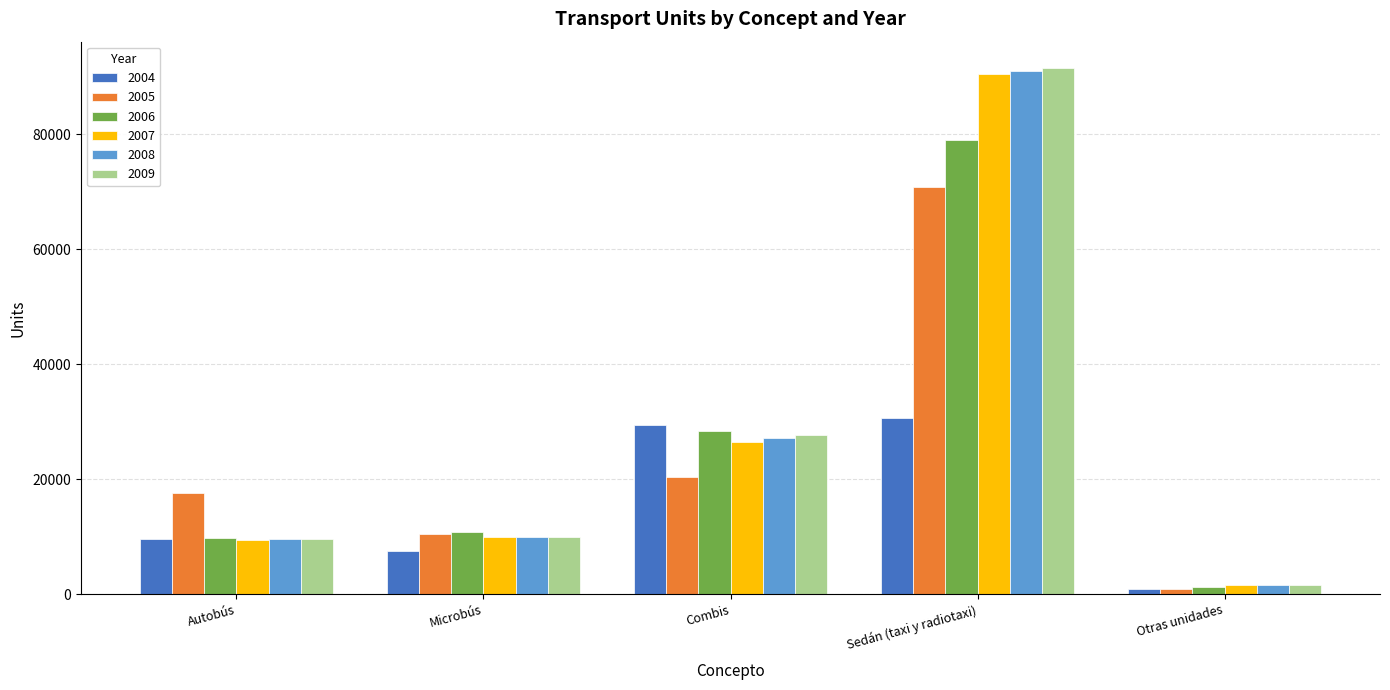

What is the maximum value shown in the chart?

91482